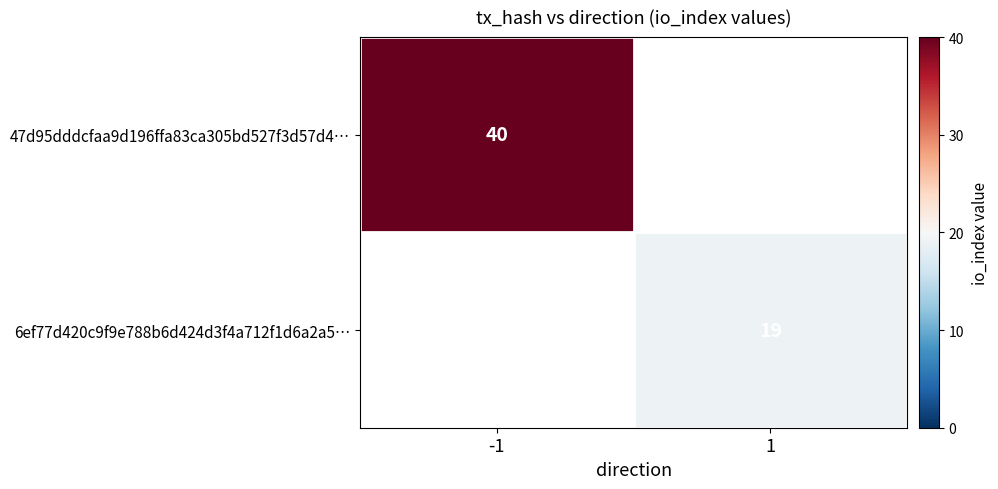

The 6ef77d420c9f9e788b6d424d3f4a712f1d6a2a5… series shows 33.4 at 1. True or false?

False